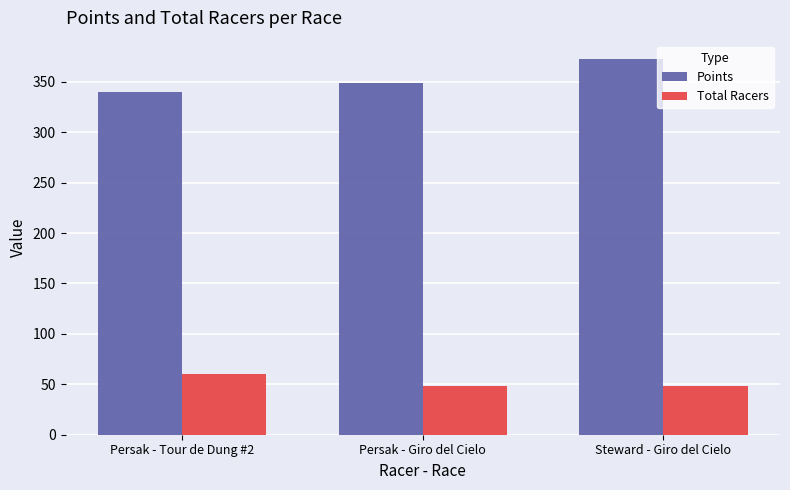

Reading right to left, list all the values displayed in this chart.

Points: Steward - Giro del Cielo=372.1	Persak - Giro del Cielo=348.9	Persak - Tour de Dung #2=339.6
Total Racers: Steward - Giro del Cielo=48.0	Persak - Giro del Cielo=48.0	Persak - Tour de Dung #2=60.0